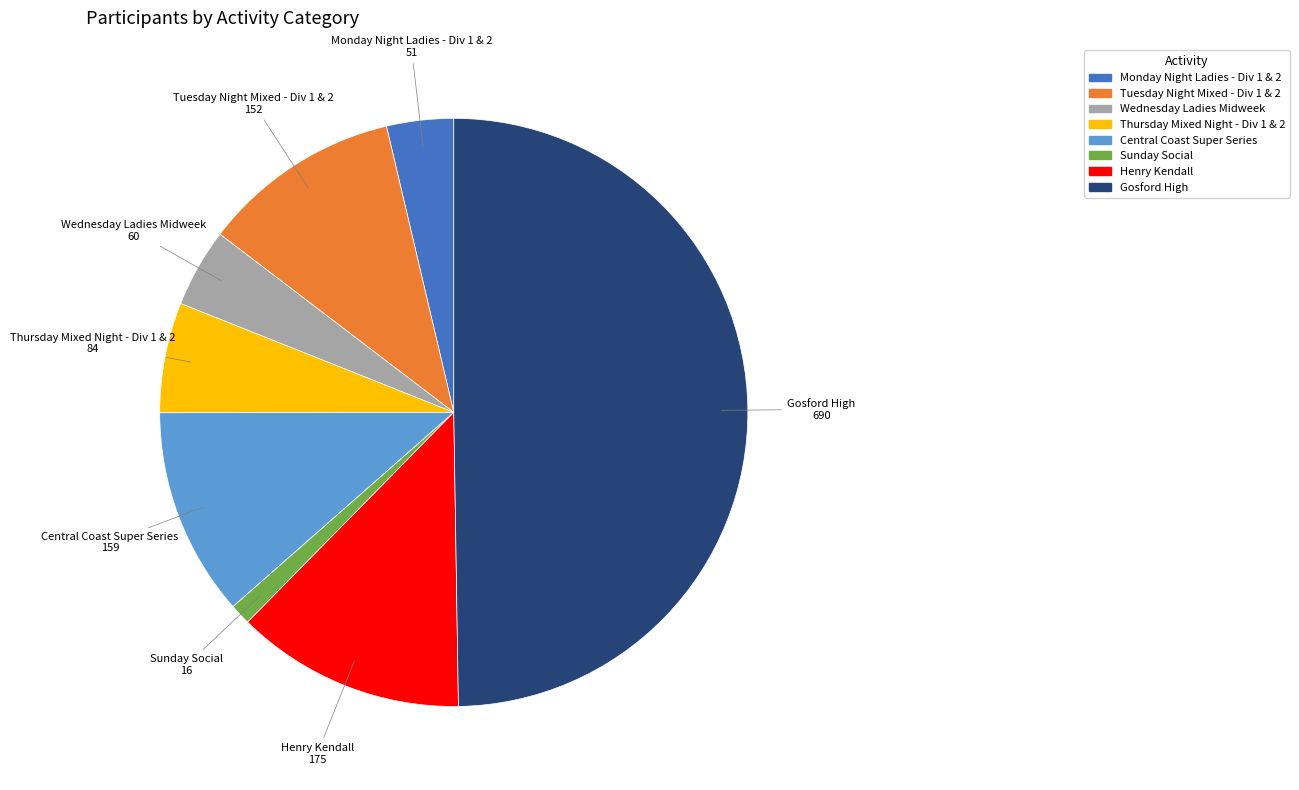

Is Sunday Social the majority of the pie?

No